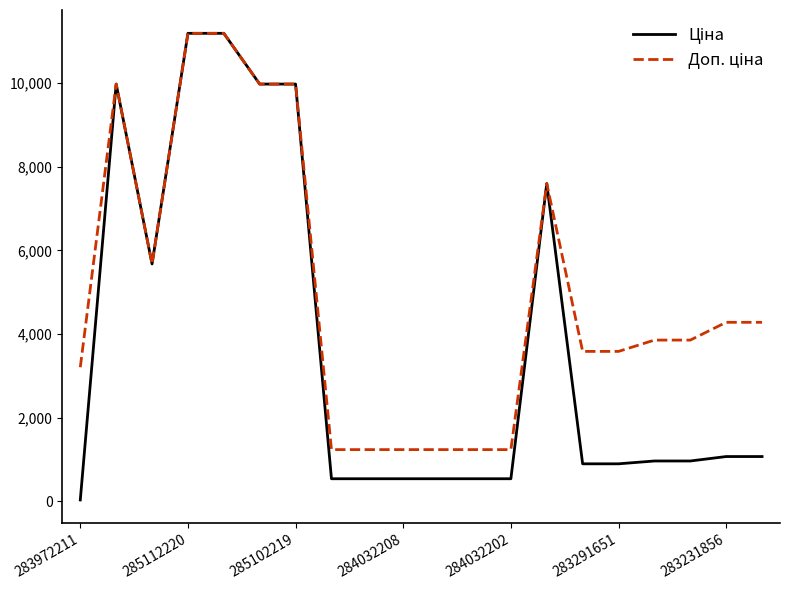

What is the sum of all Ціна values?

74696.1